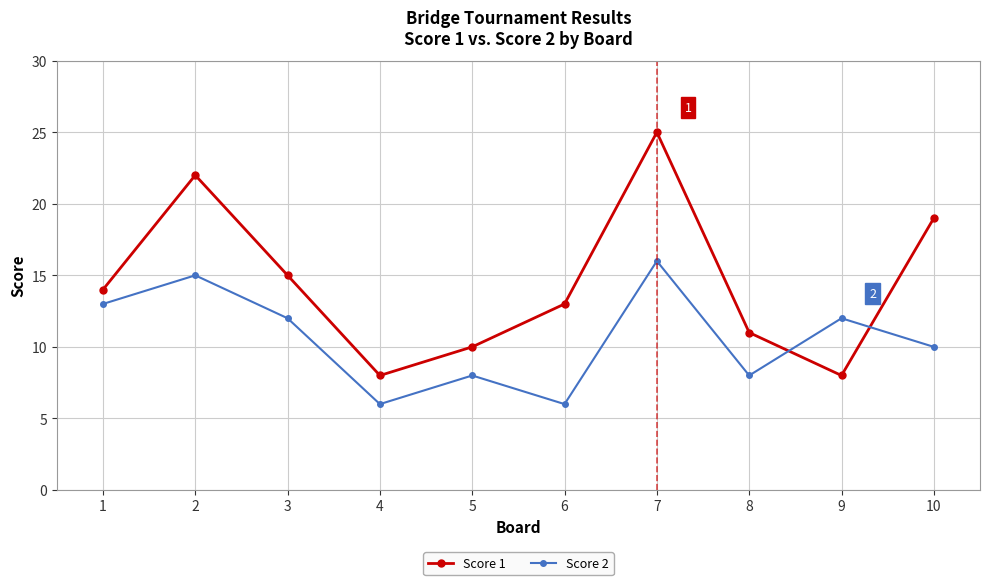

Where is the first local minimum for Score 2?

4